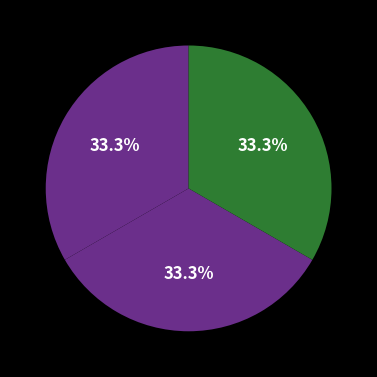

Count the number of slices in the pie.

3